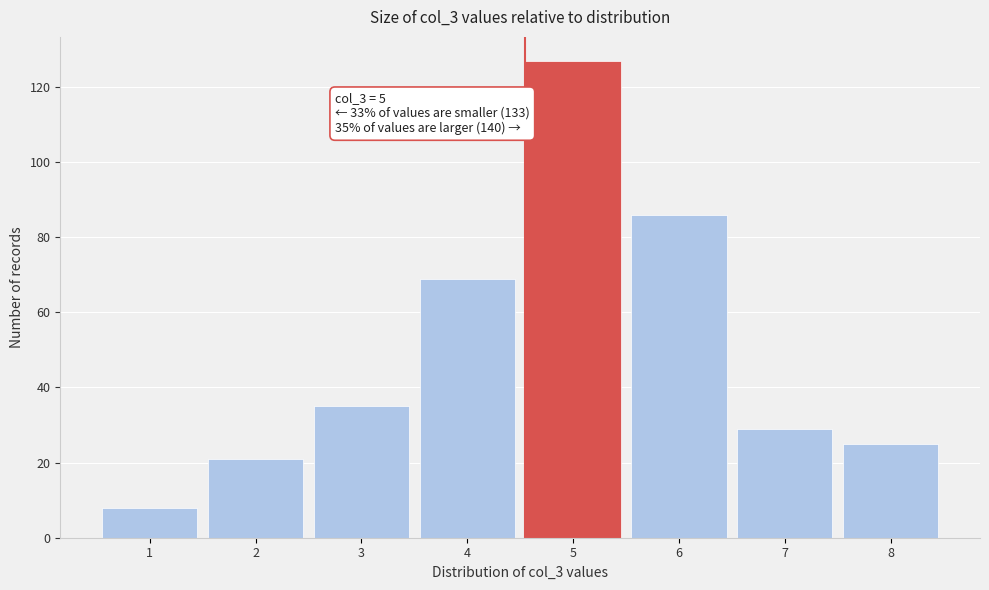

Reading left to right, extract all data points from this chart.

8	21	35	69	127	86	29	25